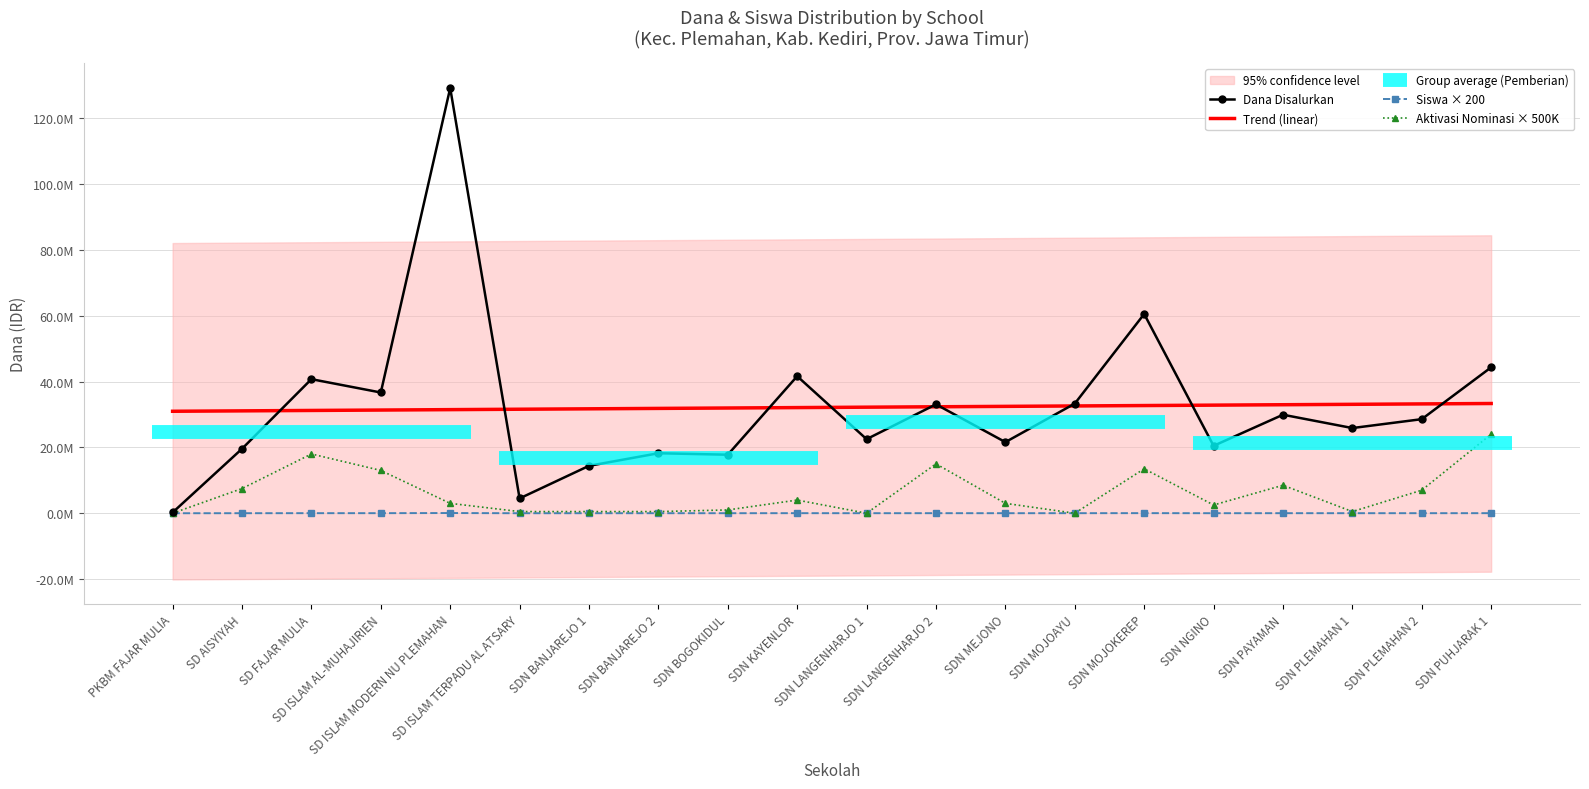

True or false: Siswa × 200 has a value of 7263.8 at SDN MOJOAYU.

False